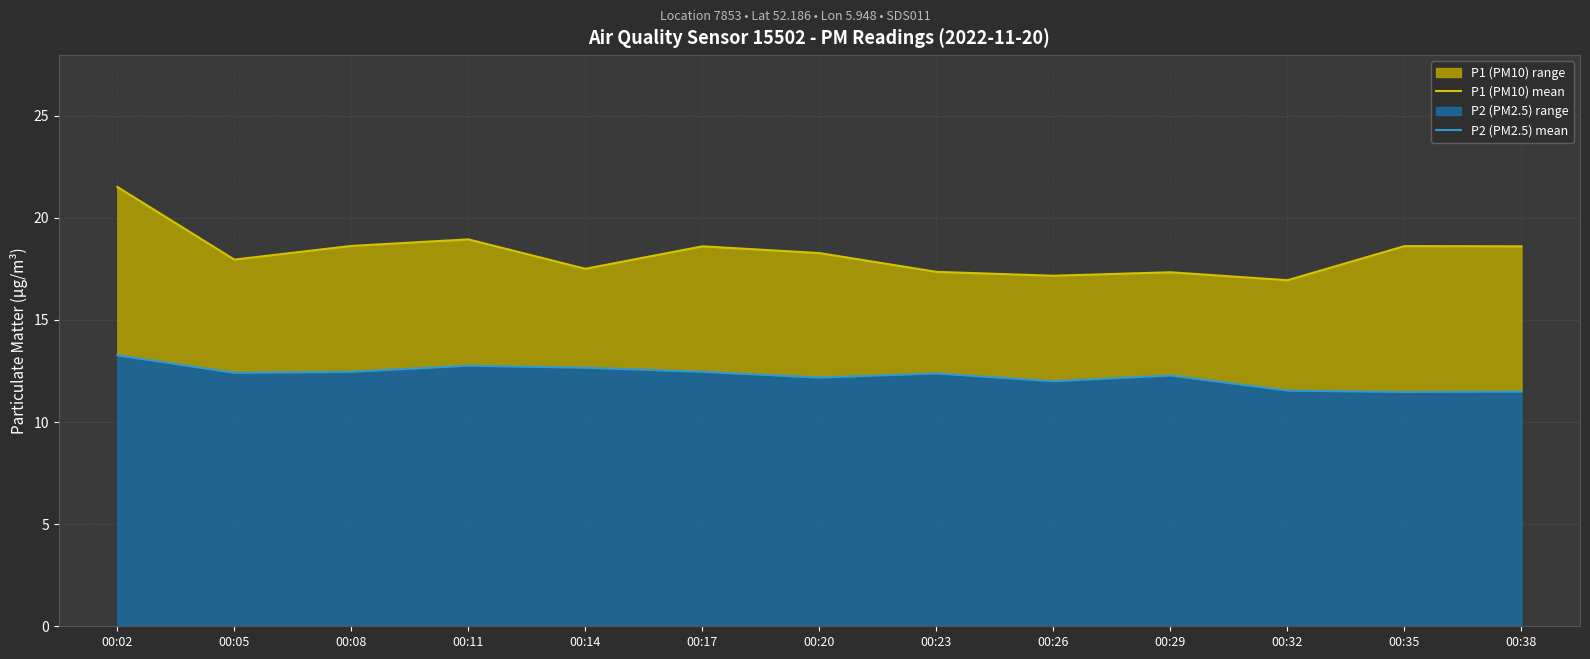

Read the P2 (PM2.5) mean value at 00:17.

12.5